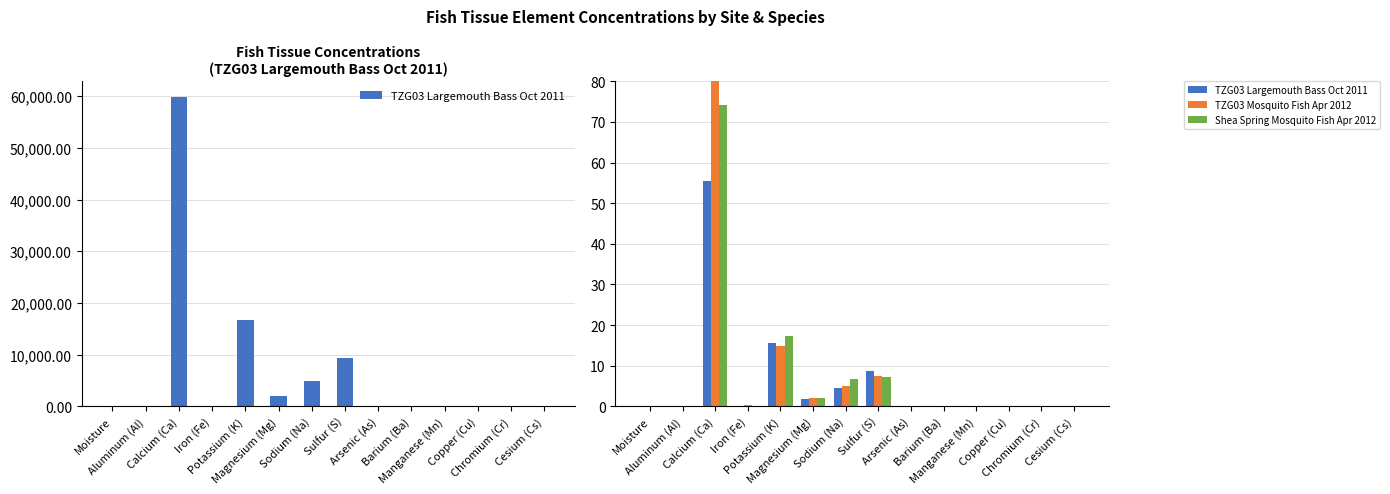

What are all the series names shown in the legend?

TZG03 Largemouth Bass Oct 2011, TZG03 Mosquito Fish Apr 2012, Shea Spring Mosquito Fish Apr 2012